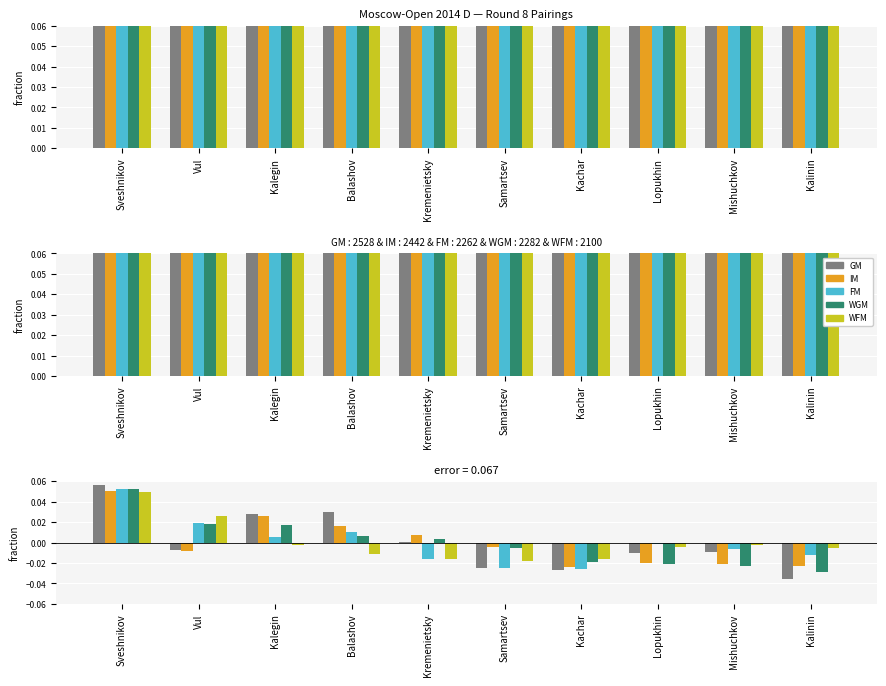

How many categories are shown in the chart?

10